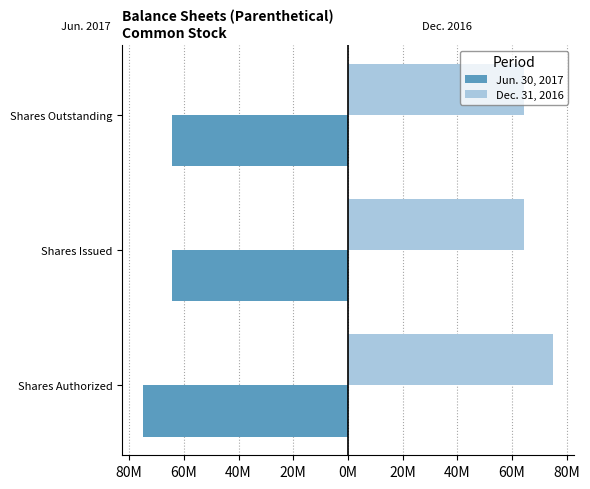

Reading left to right, extract all data points from this chart.

Jun. 30, 2017: -75000000	-64242500	-64242500
Dec. 31, 2016: 75000000	64242500	64242500